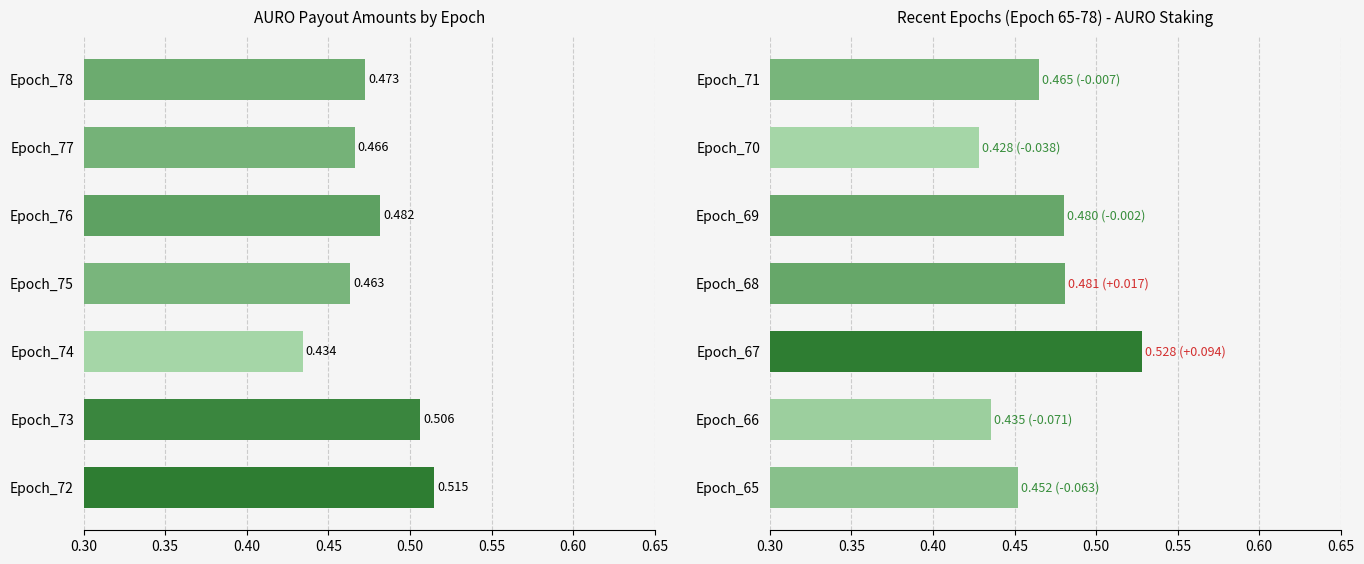

The chart shows a value of 0.6 at Epoch_70. True or false?

False